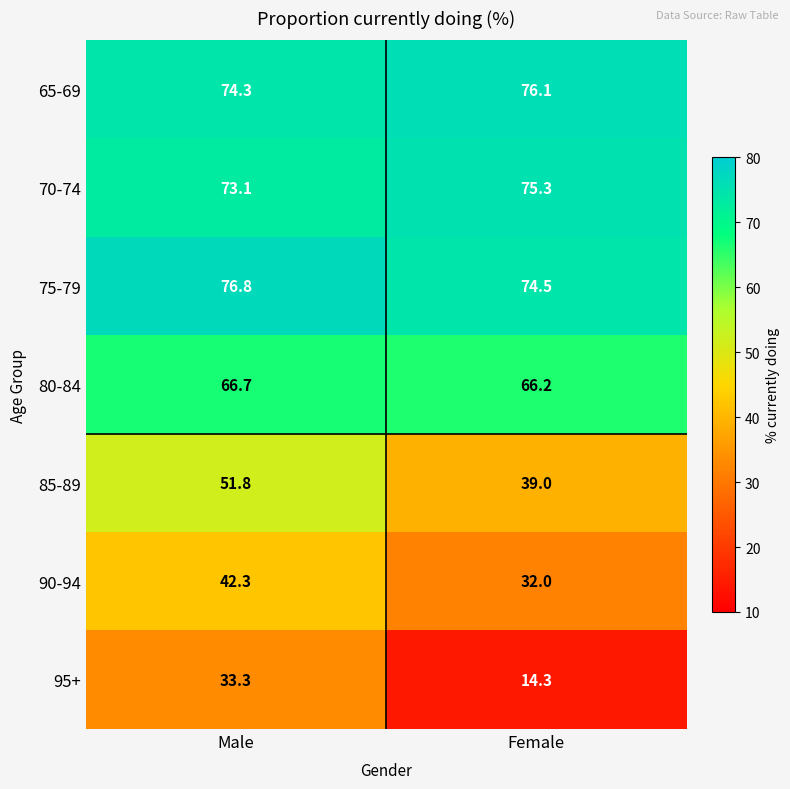

Reading left to right, list all the values displayed in this chart.

65-69: 74.3	76.1
70-74: 73.1	75.3
75-79: 76.8	74.5
80-84: 66.7	66.2
85-89: 51.8	39.0
90-94: 42.3	32.0
95+: 33.3	14.3